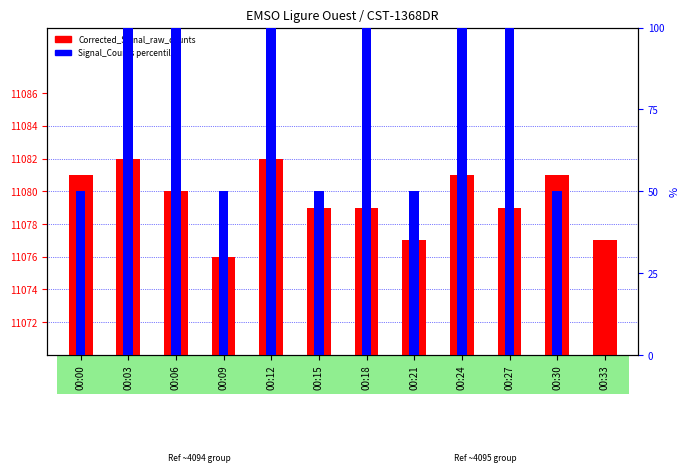

Where does the Corrected_Signal_raw_counts series first go above 11080?

00:00